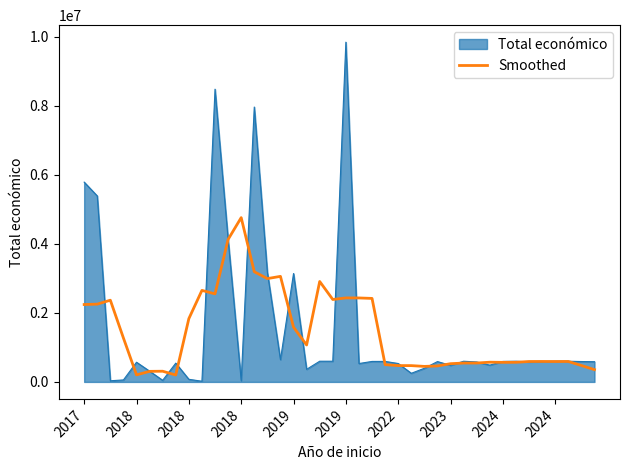

How many lines are shown in the chart?

2